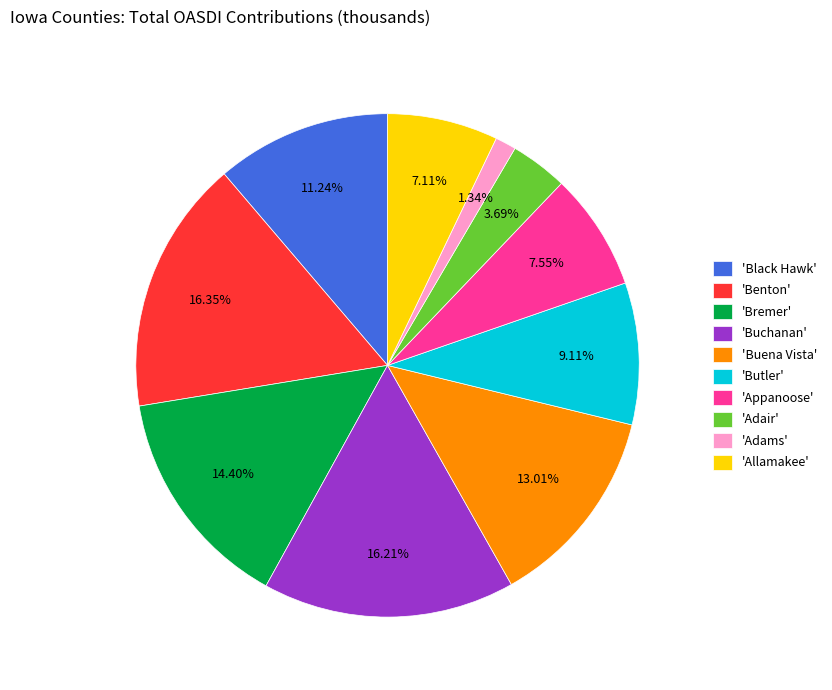

Approximately how many times larger is the value at 'Appanoose' compared to 'Black Hawk'?

0.7